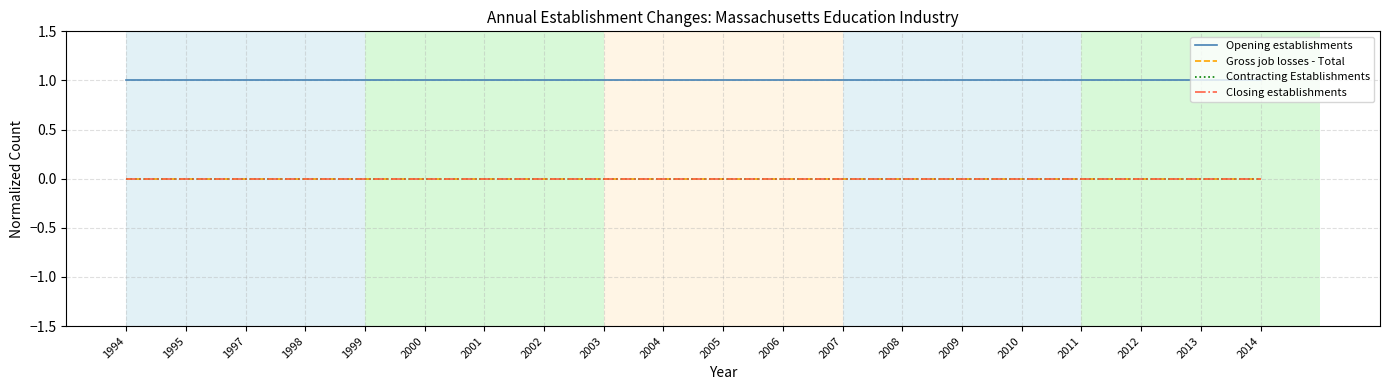

How many lines are shown in the chart?

4